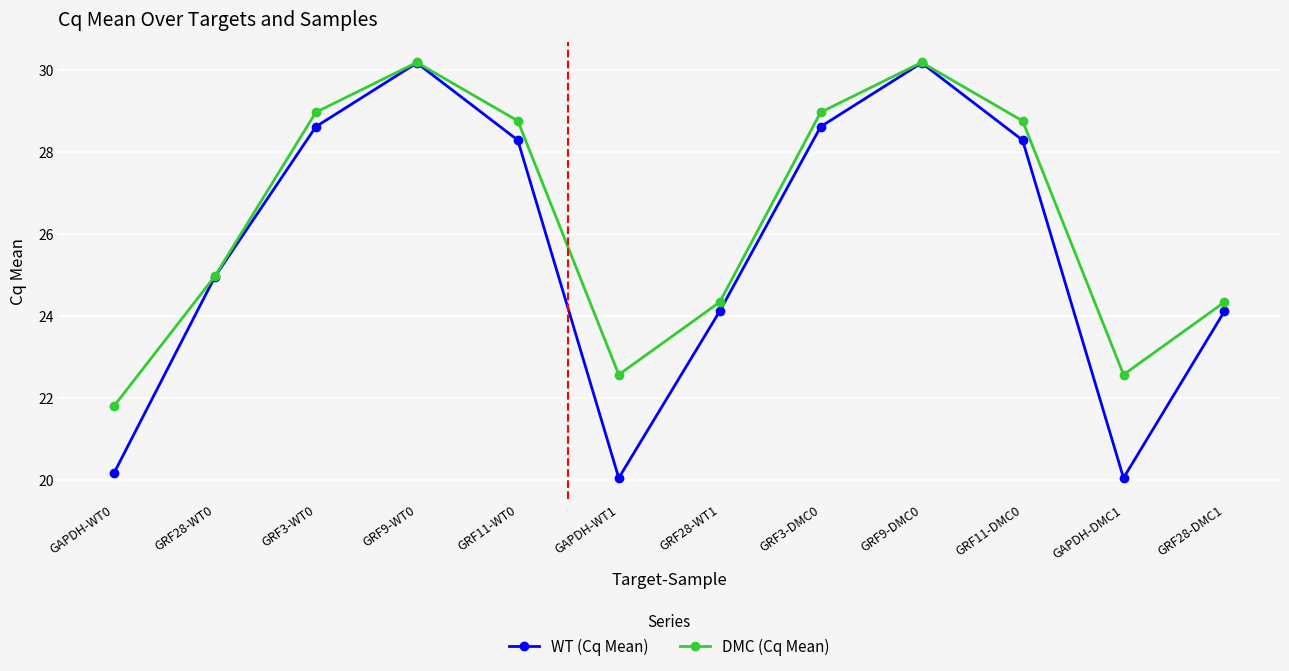

What is the difference between the second highest and second lowest values in the DMC (Cq Mean) series?

7.6